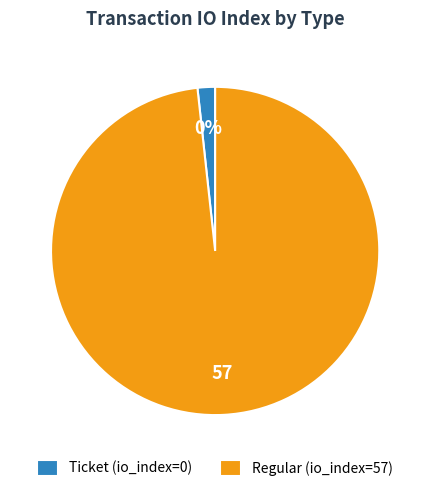

What percentage do Regular (io_index=57) and Ticket (io_index=0) together represent?

100.0%